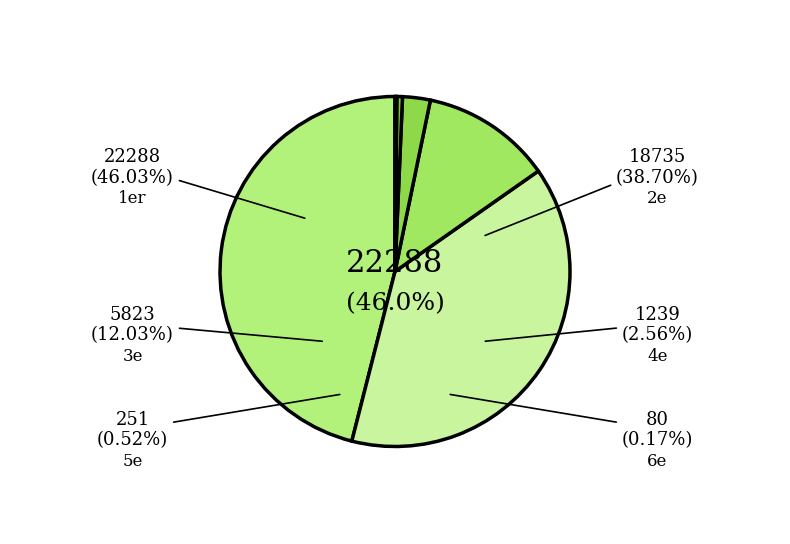

What percentage is the 2e slice, to the nearest percent?

39%